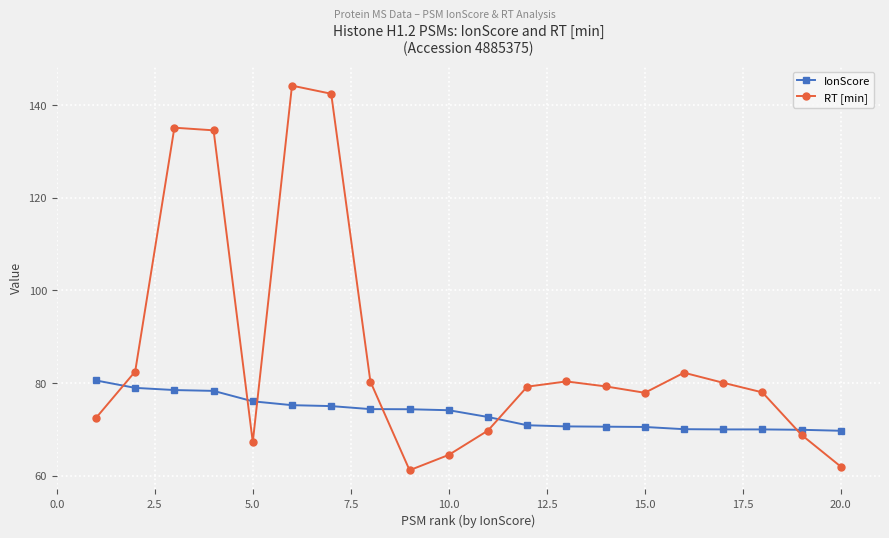

What is the maximum value shown in the chart?

144.2